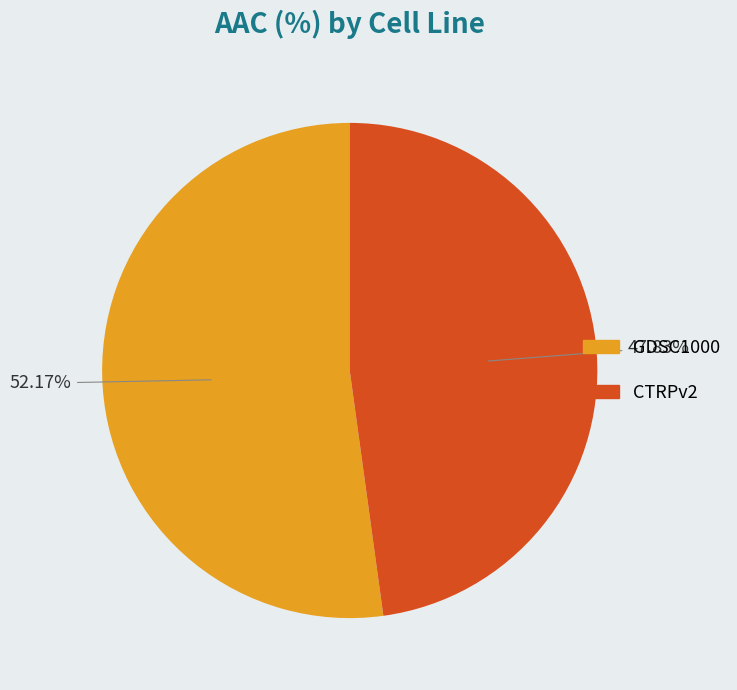

To the nearest percent, what portion does GDSC1000 represent?

52%